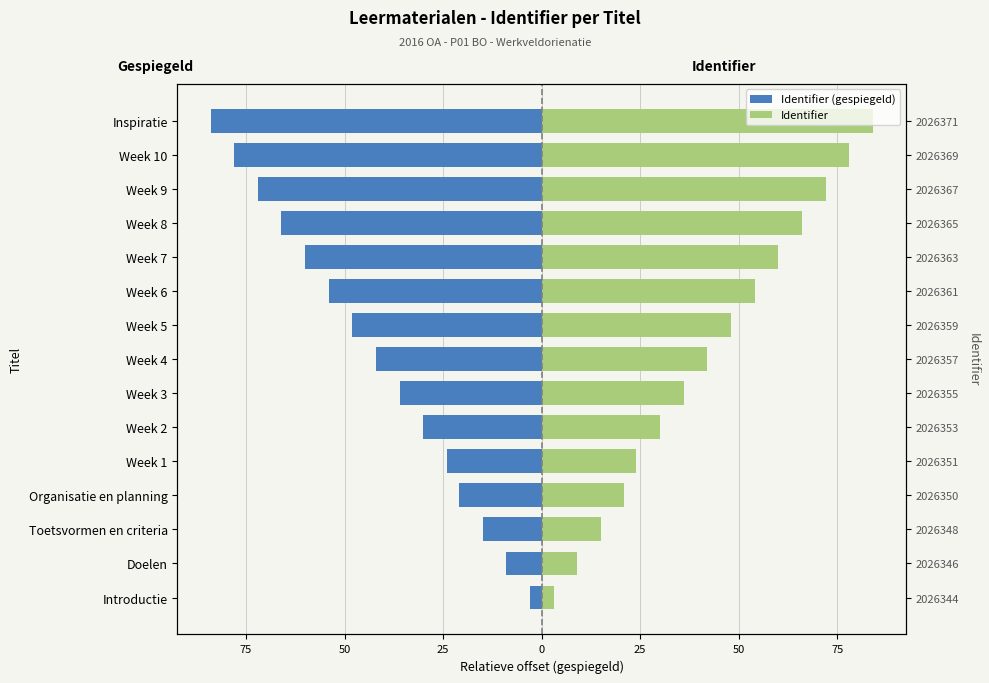

Is it true that Identifier (gespiegeld) equals -104 at Week 9?

False